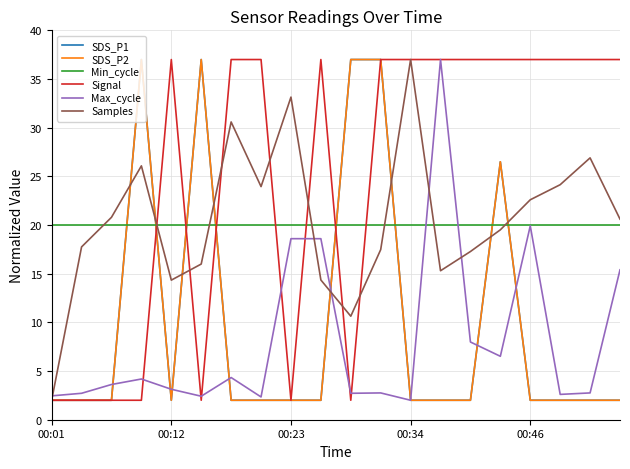

Does the chart display data point markers on the line(s)?

No